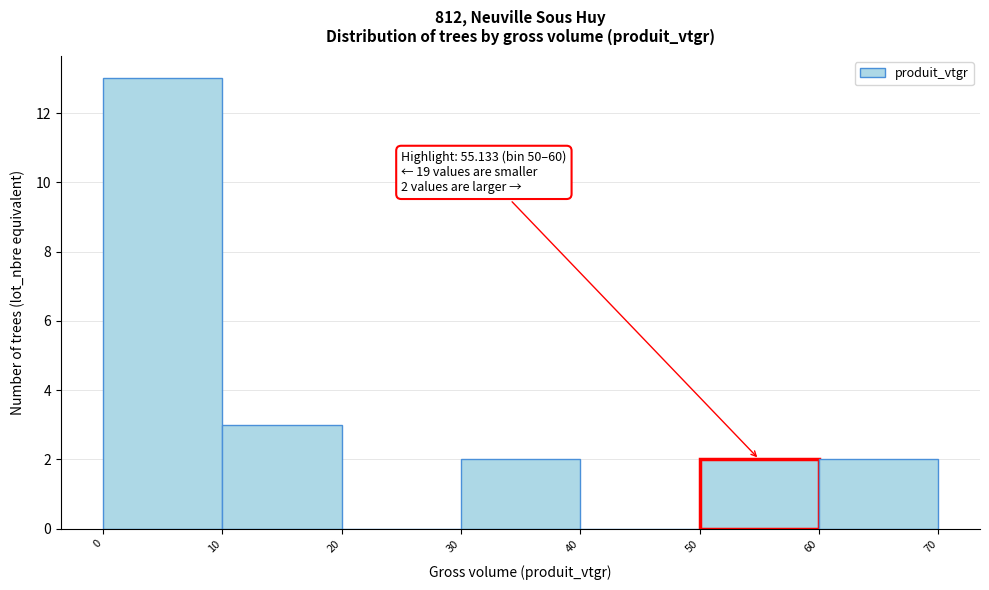

Over which range of the x-axis is the bar tallest?

0 to 10